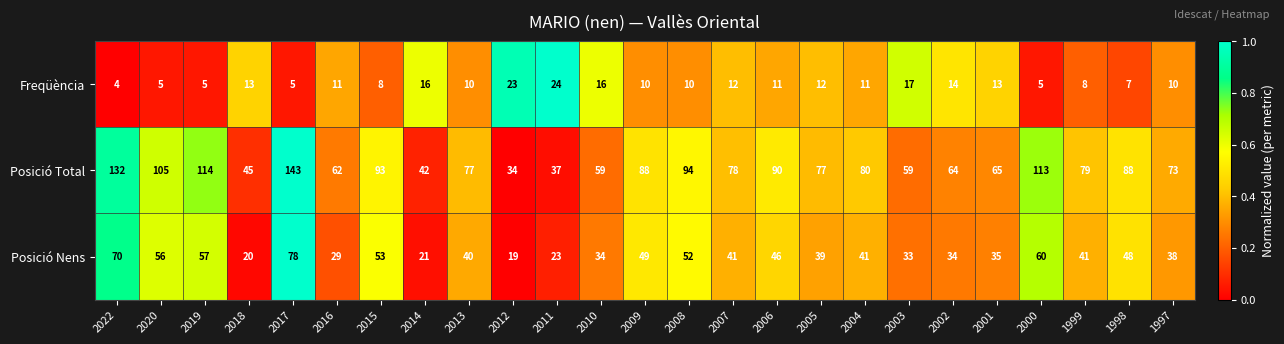

At which label does Posició Nens first exceed 41?

2022